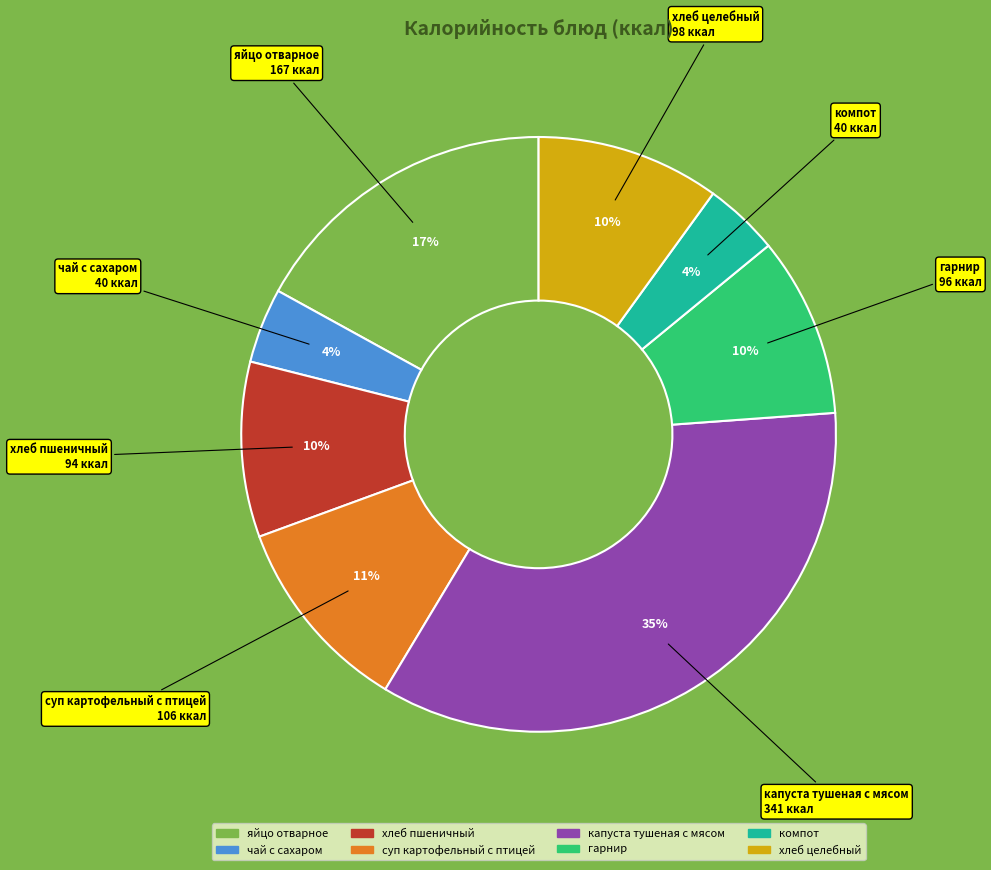

Is it true that капуста тушеная с мясом is 41% of the pie?

False